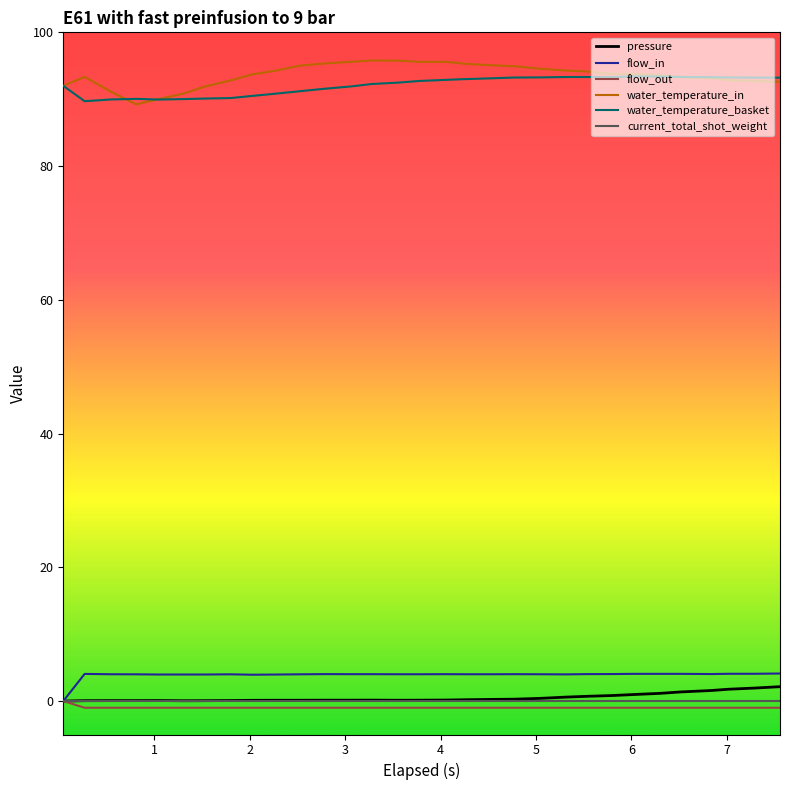

At how many categories does at least one series exceed 38?

31